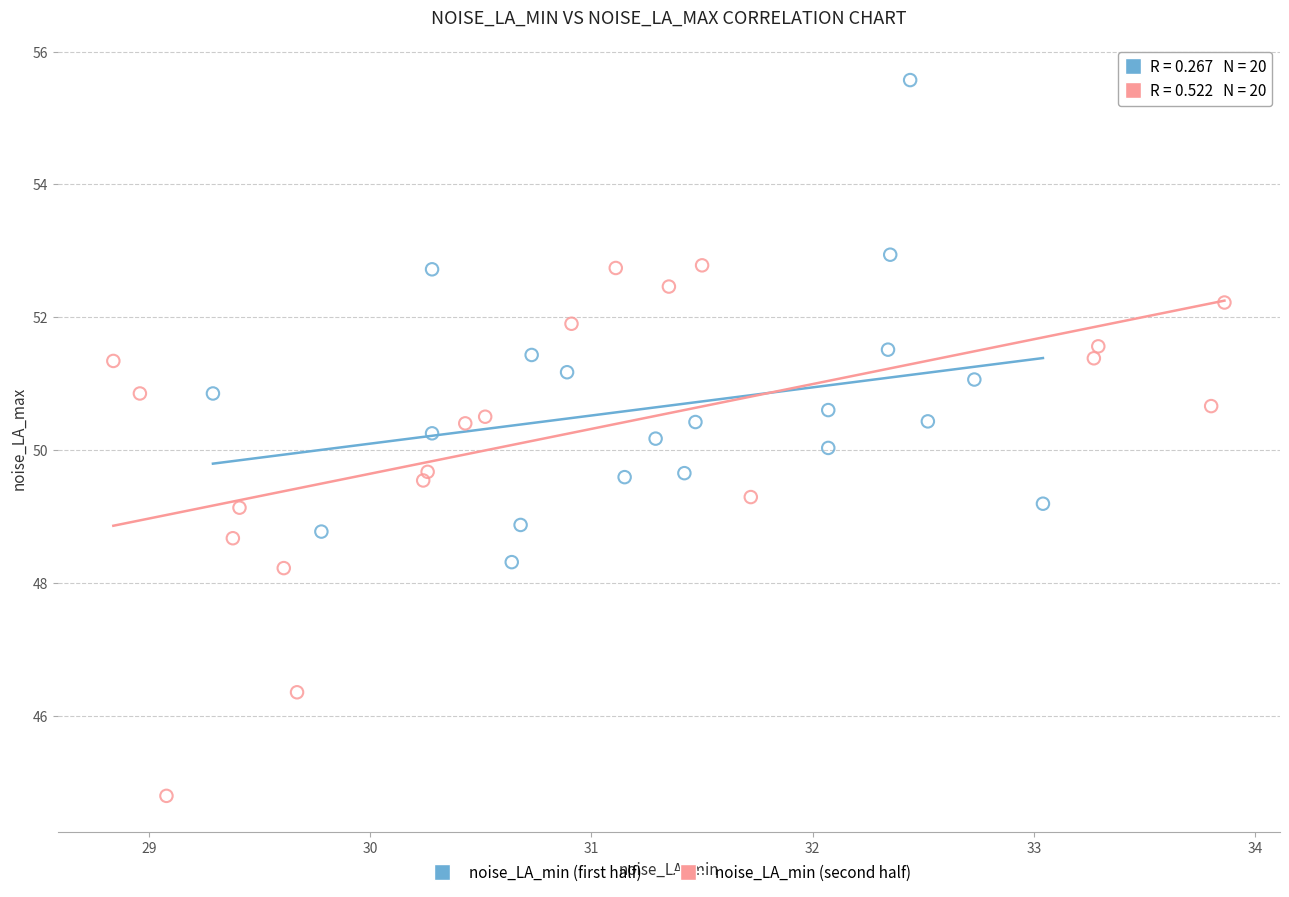

What are all the series names shown in the legend?

noise_LA_min (first half), noise_LA_min (second half)